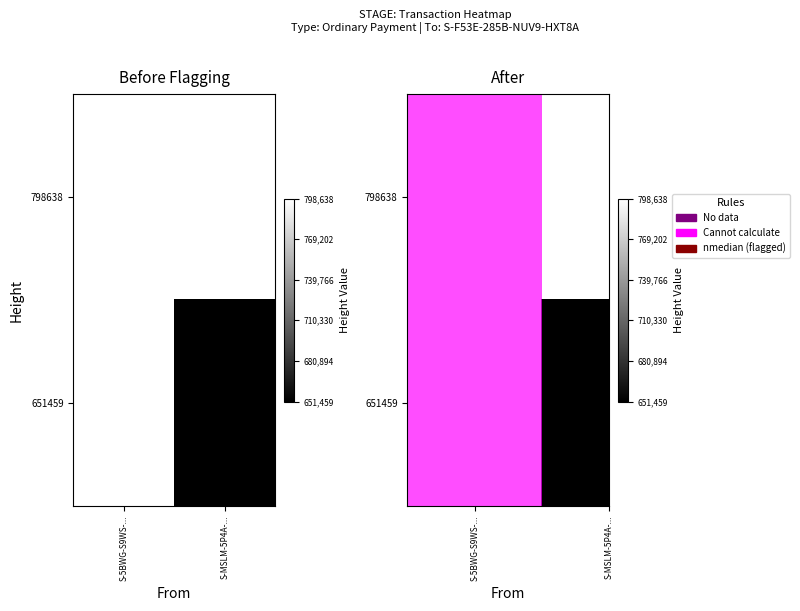

The value of 798638 at S-5BWG-S9WS-... is 798638. True or false?

True